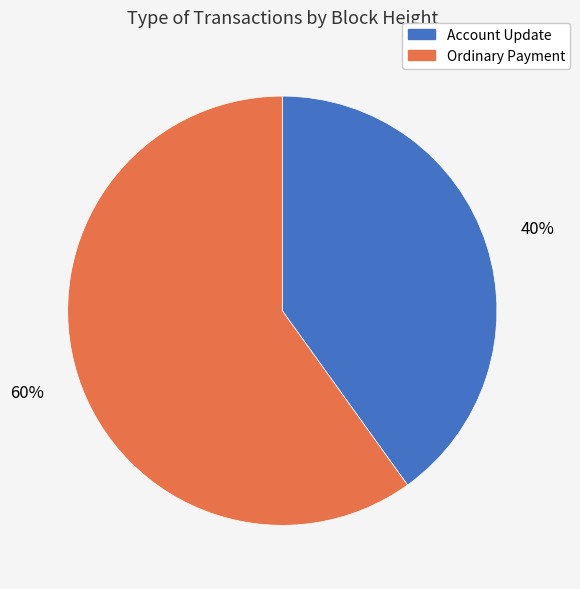

Is there a majority slice in this chart?

Yes